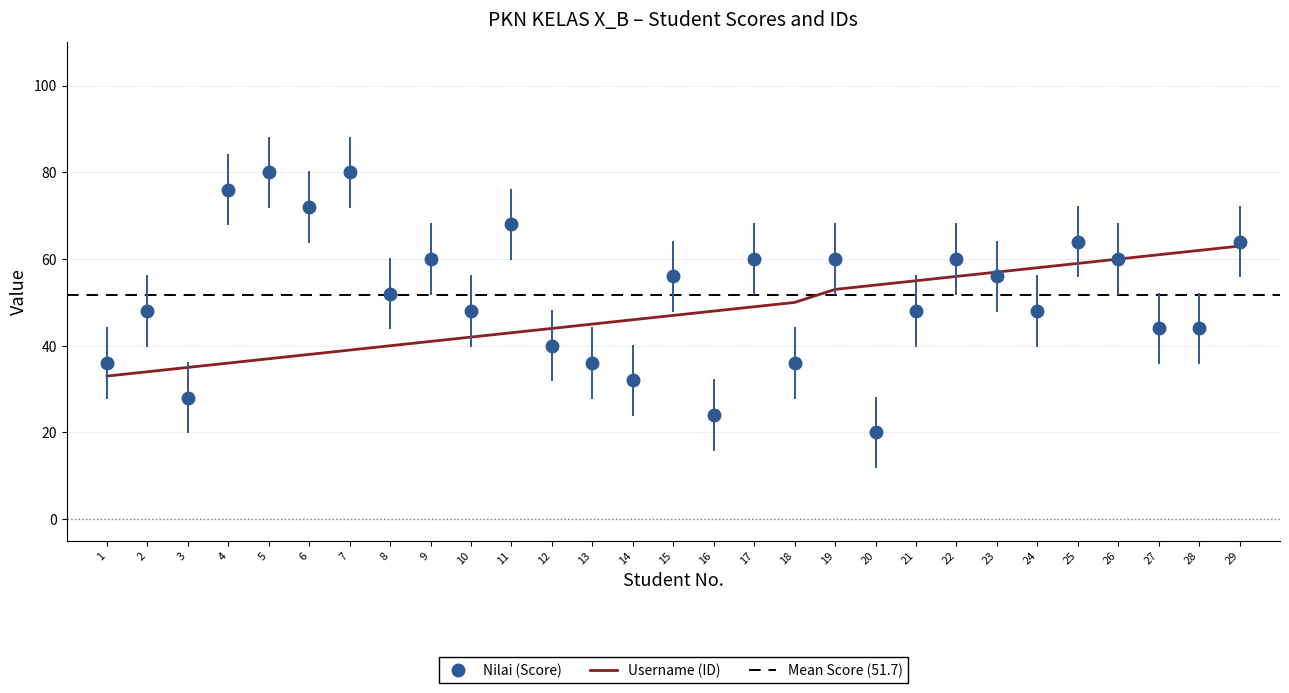

Where is Nilai nearest to the value 50?

2